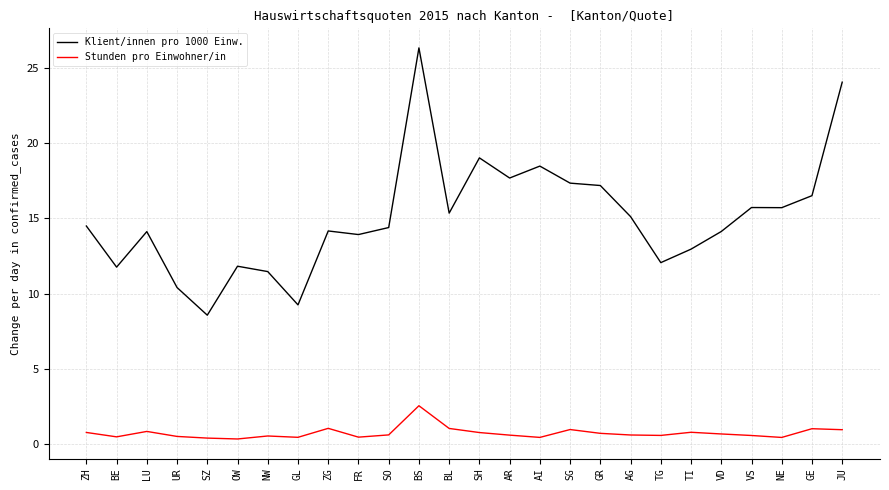

Is it true that Stunden pro Einwohner/in equals 0.8 at ZH?

True